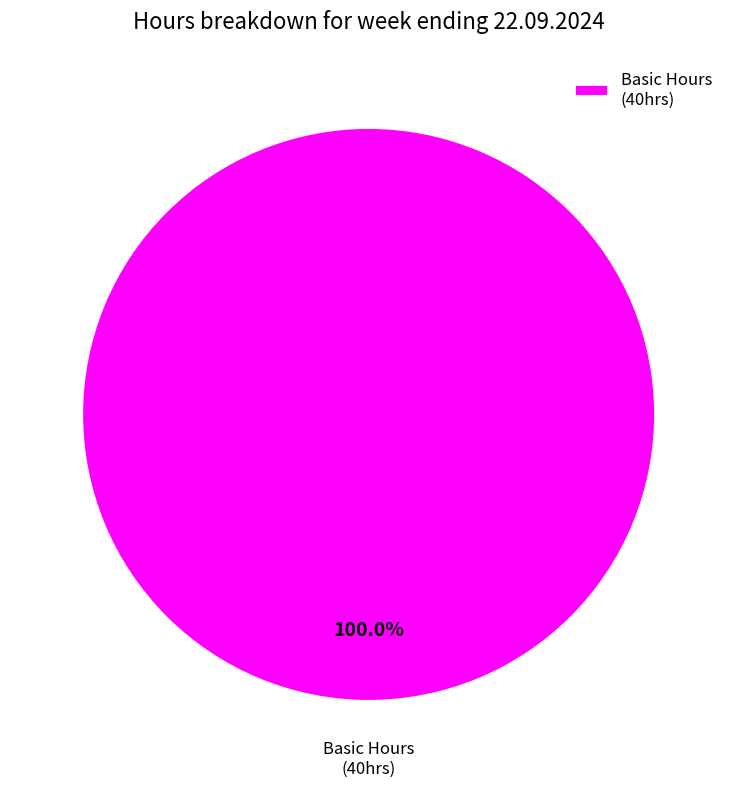

How many segments does this pie chart have?

1